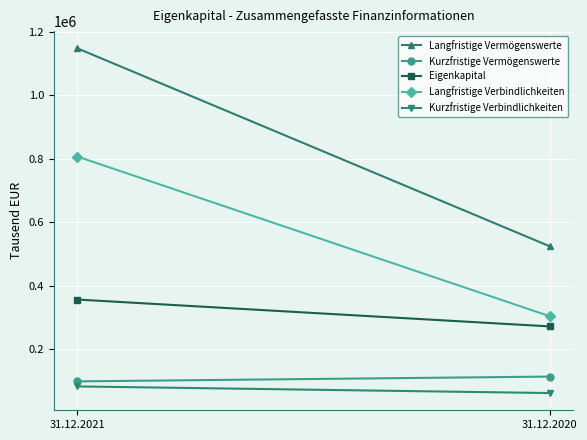

What value does the Kurzfristige Vermögenswerte series have at 31.12.2020, to the nearest 100?

114100